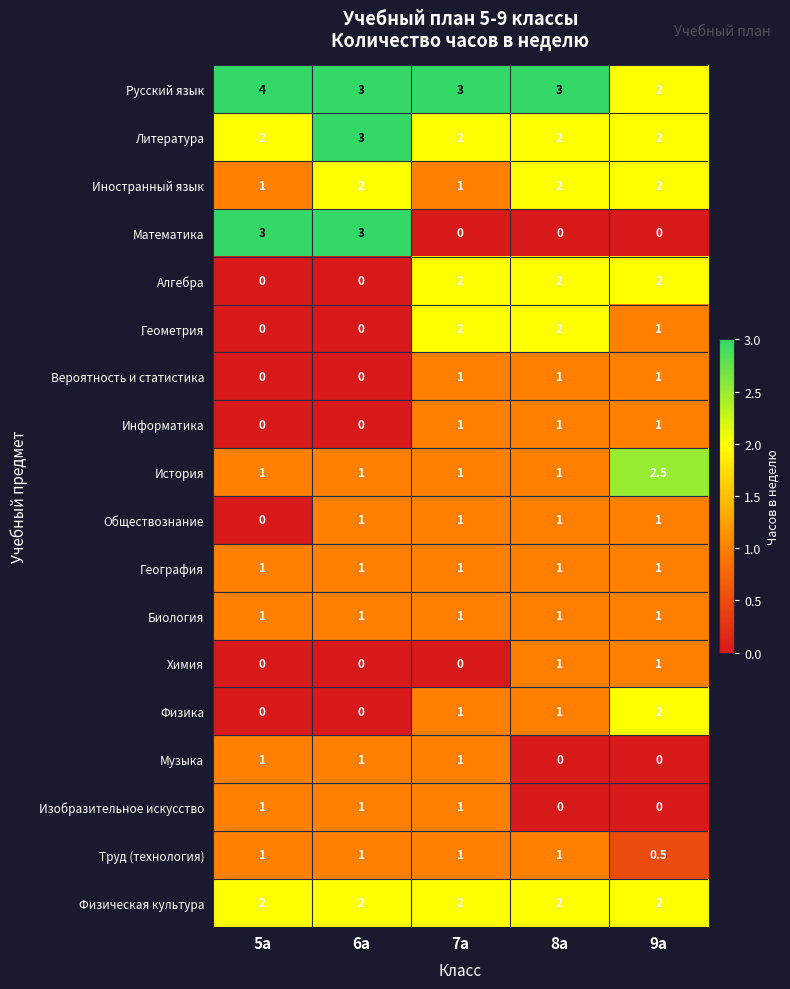

What is the sum of the Информатика values at 6а and 7а?

1.0